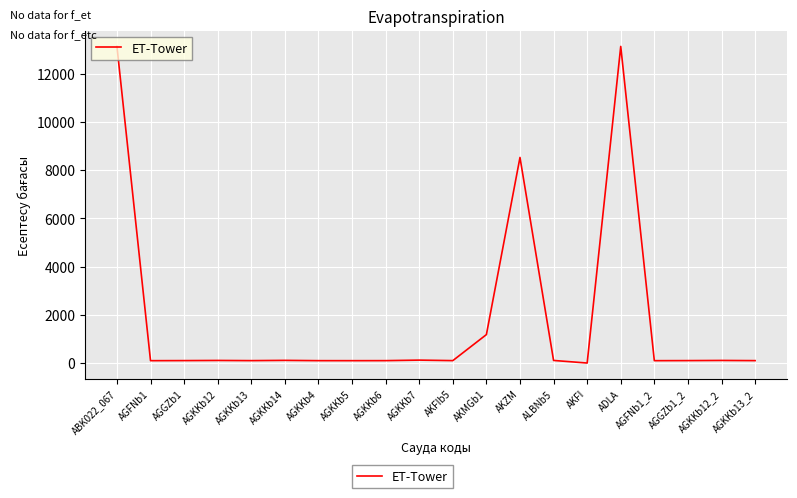

How many distinct data groups are displayed?

1